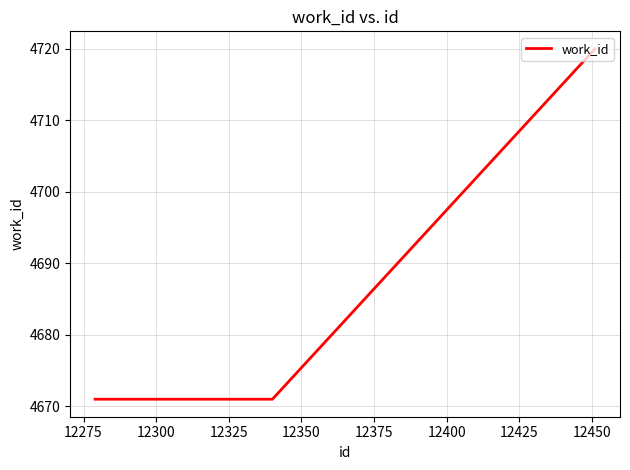

What is the maximum value shown in the chart?

4720